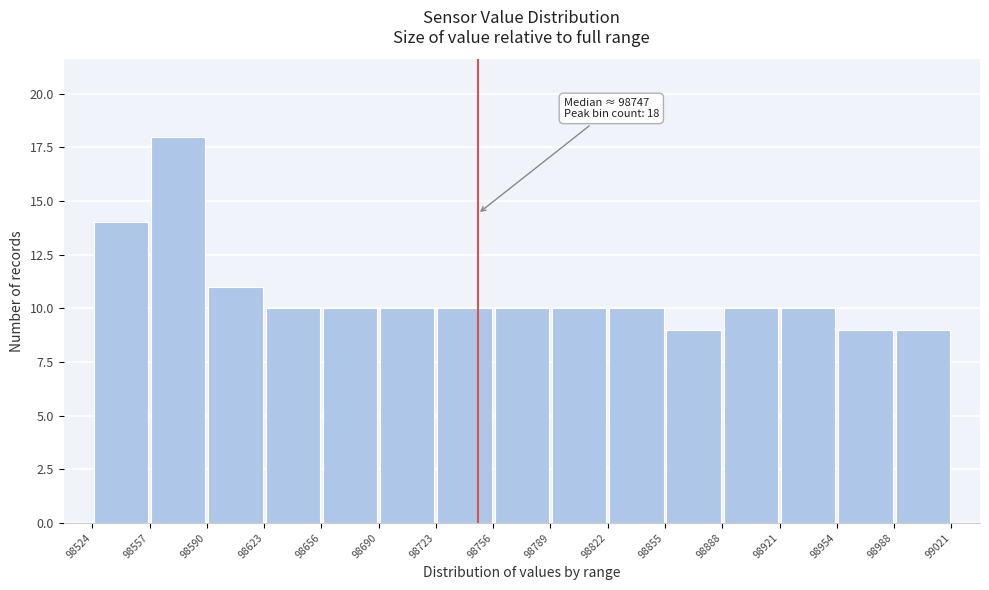

Which range on the x-axis has the tallest bar?

98557 to 98590